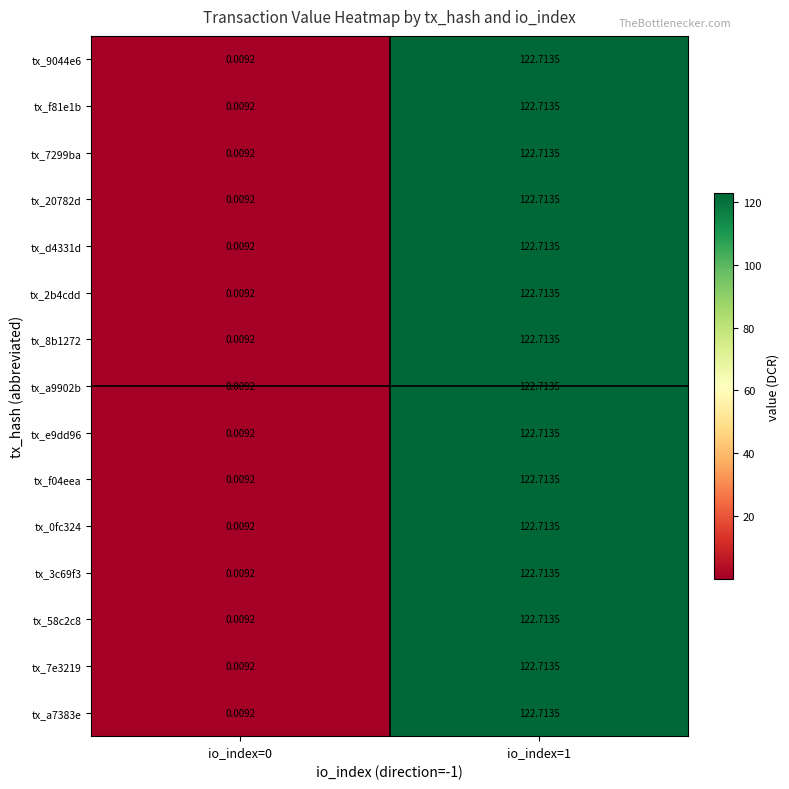

Is the value of tx_a9902b at io_index=0 greater than the value of tx_7e3219 at io_index=1?

No